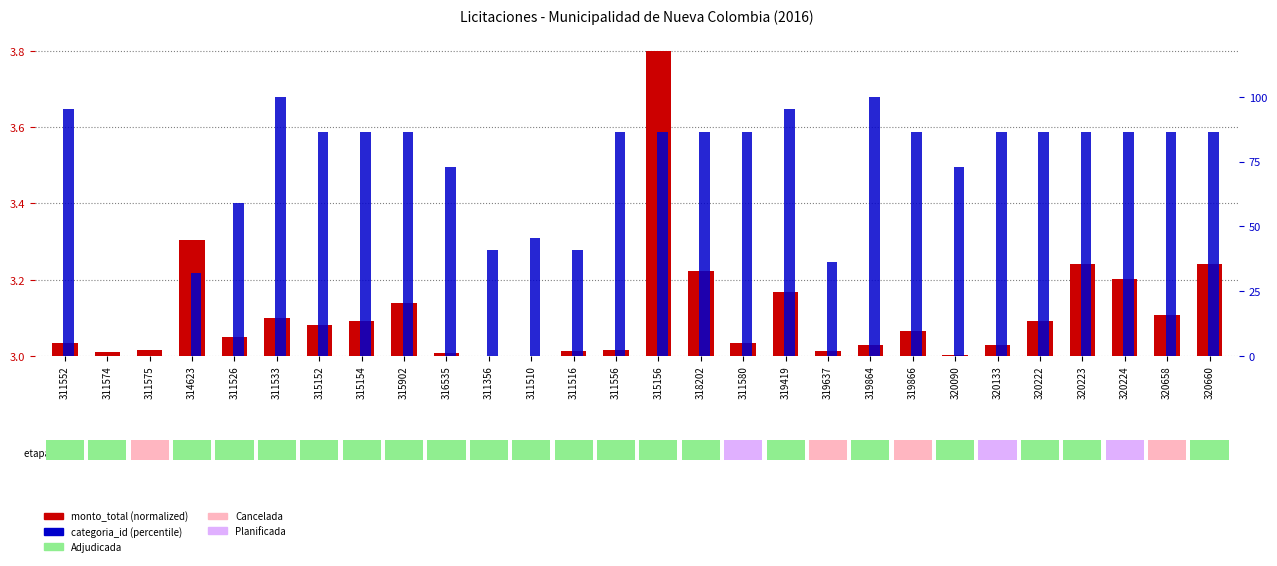

Count the number of categories in the chart.

28